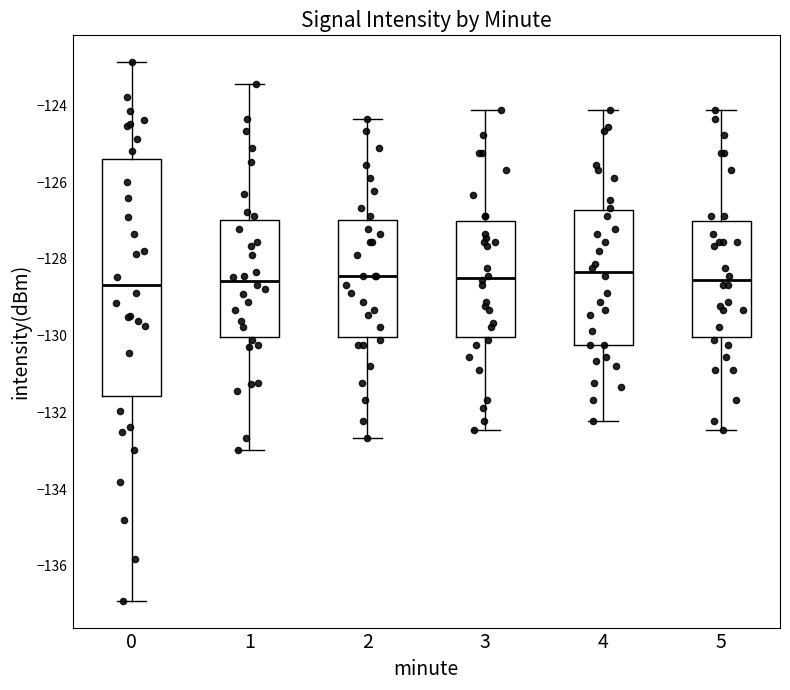

Where does the median line of the box at x = 3 sit on the y-axis? The values are not printed on the chart, so give them approximately, as read against the axis.

-128.6